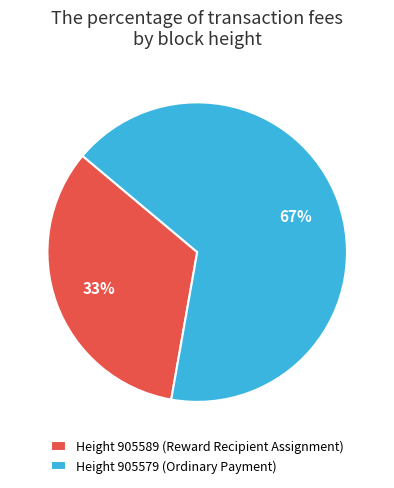

To the nearest percent, what is the combined percentage of Height 905579 (Ordinary Payment) and Height 905589 (Reward Recipient Assignment)?

100%